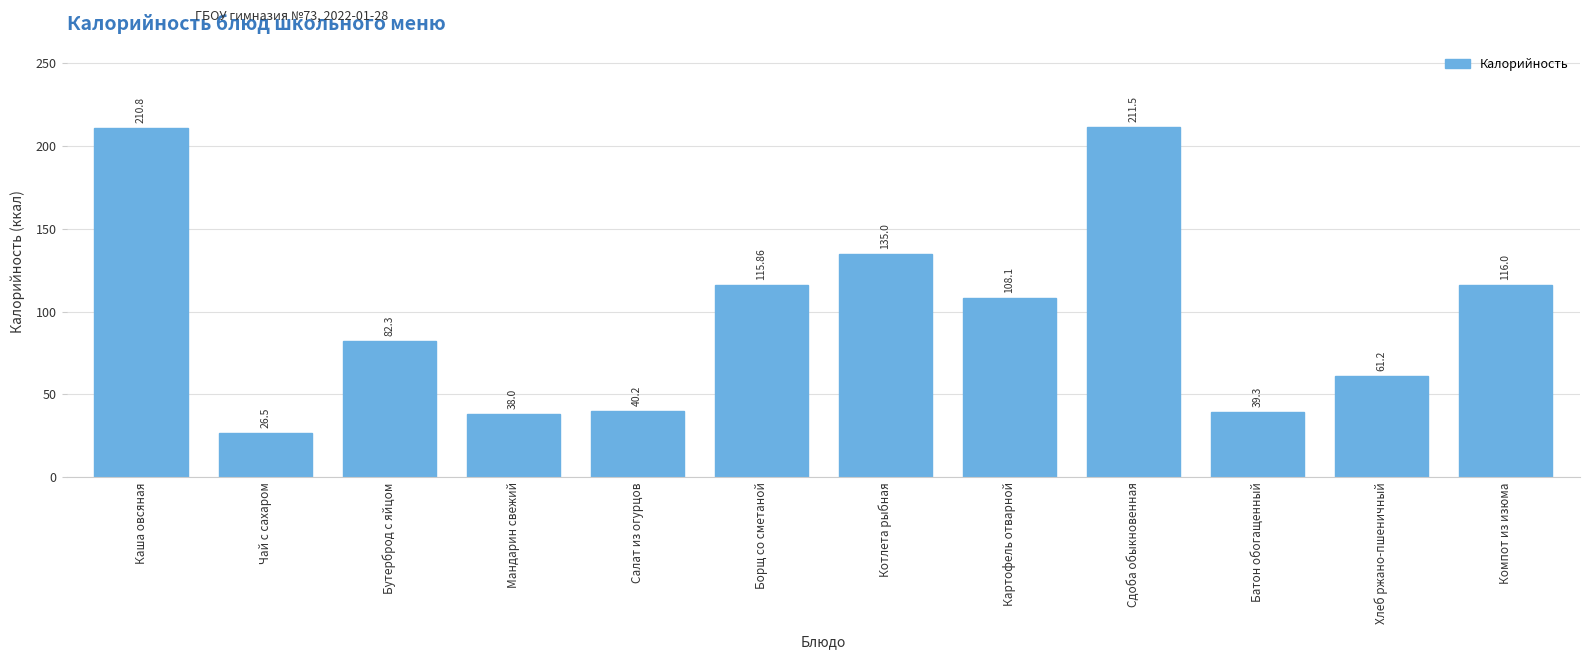

Which category has the highest value across all series?

Сдоба обыкновенная